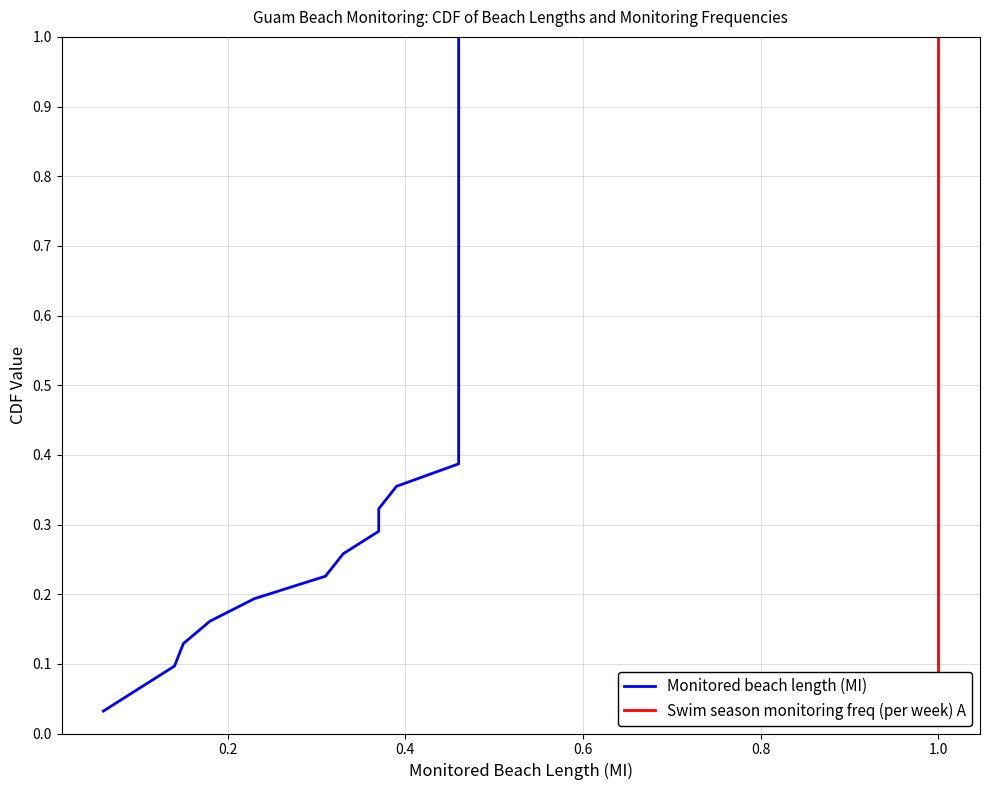

True or false: Monitored beach length (MI) and Swim season monitoring freq (per week) A intersect in this chart.

False